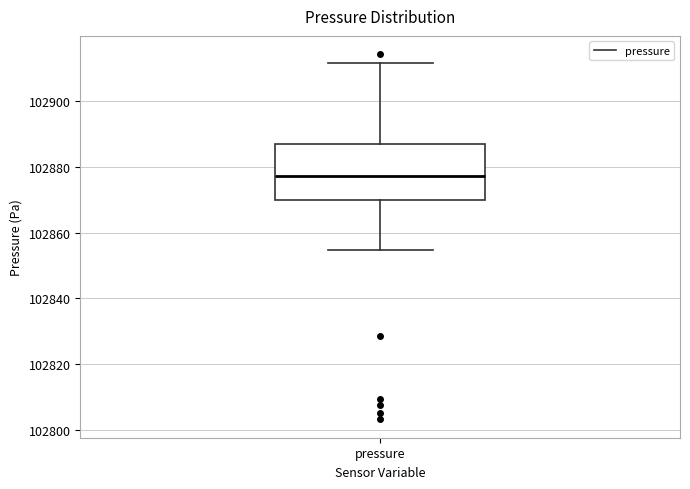

Read this box plot against the y-axis: the position of the median line, the range covered by the box, and the ends of both whiskers. The values are not printed on the chart, so give them approximately, as read against the axis.

median 102878, box 102870 to 102886, whiskers 102854 to 102912